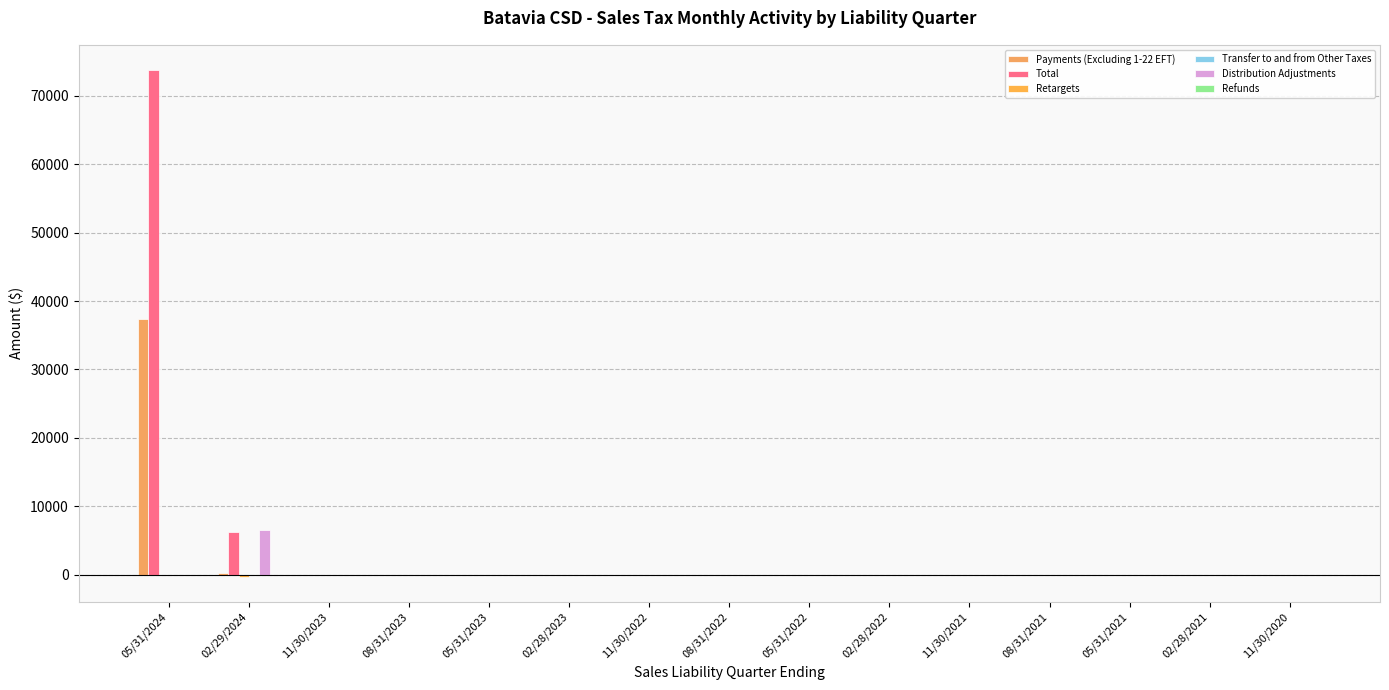

Where is Payments (Excluding 1-22 EFT) nearest to the value 18727?

02/29/2024